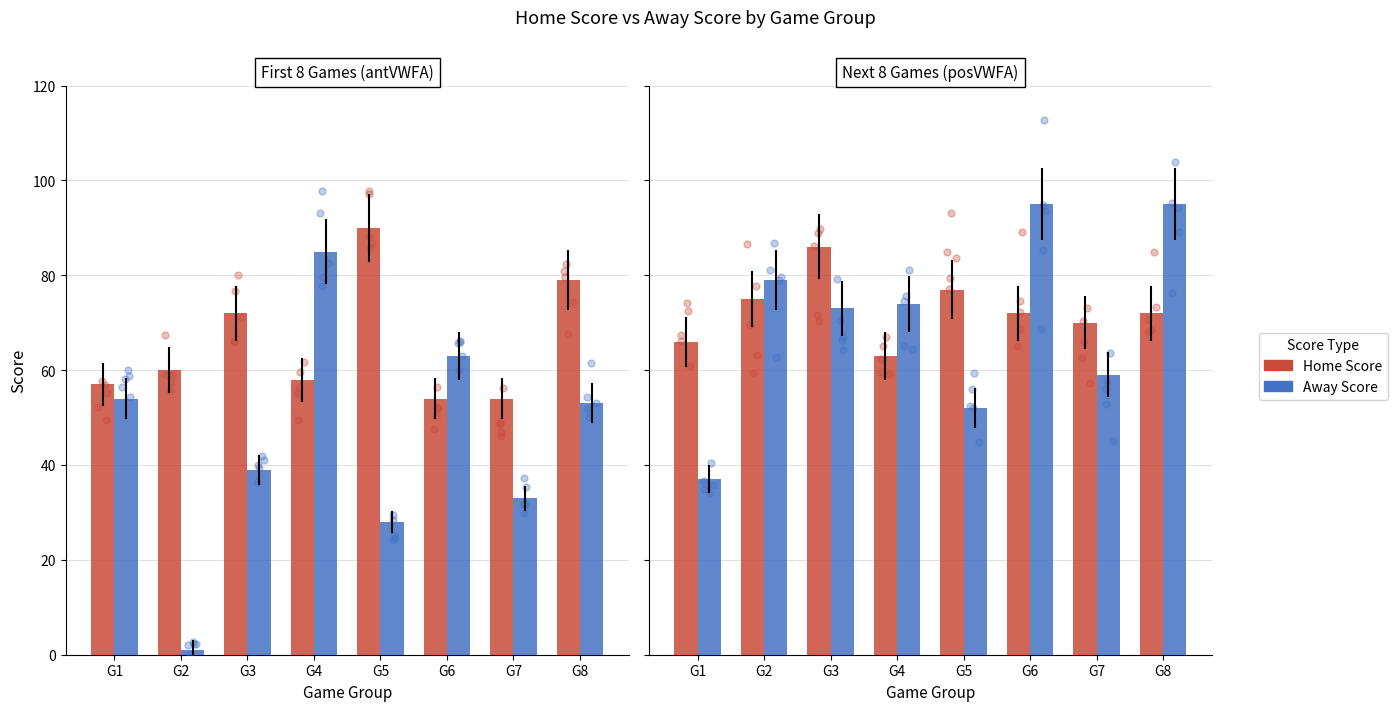

Which series has the largest Y range (max minus min)?

Away Score